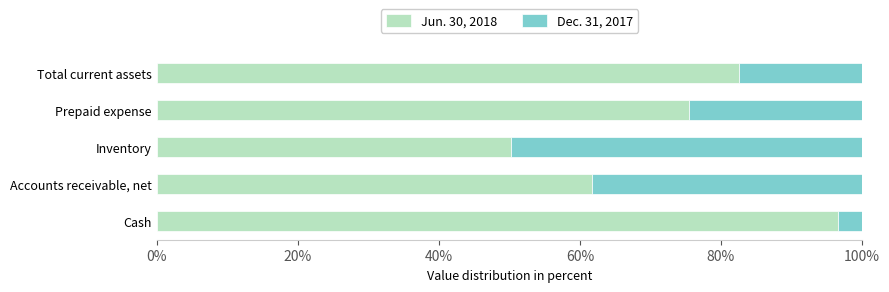

How many values in the Jun. 30, 2018 series are below 75?

2